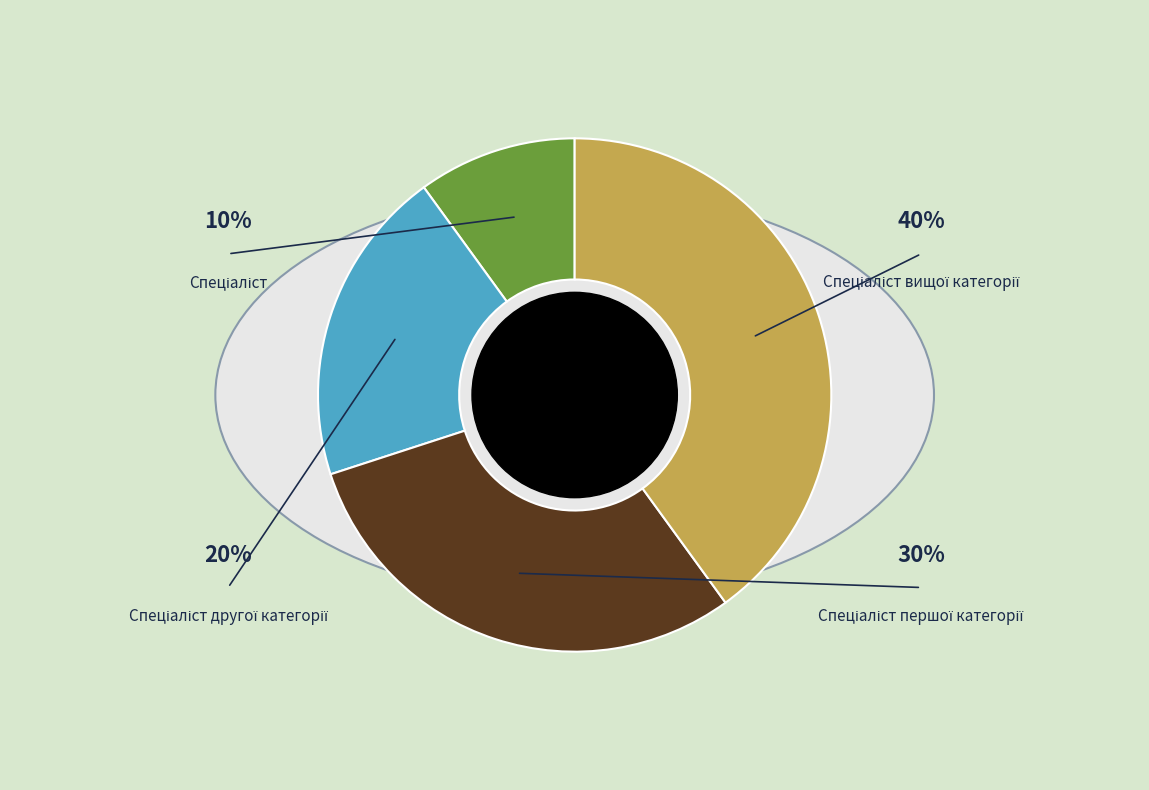

To the nearest percent, what is the difference between the Спеціаліст першої категорії and Спеціаліст вищої категорії slice percentages?

10%